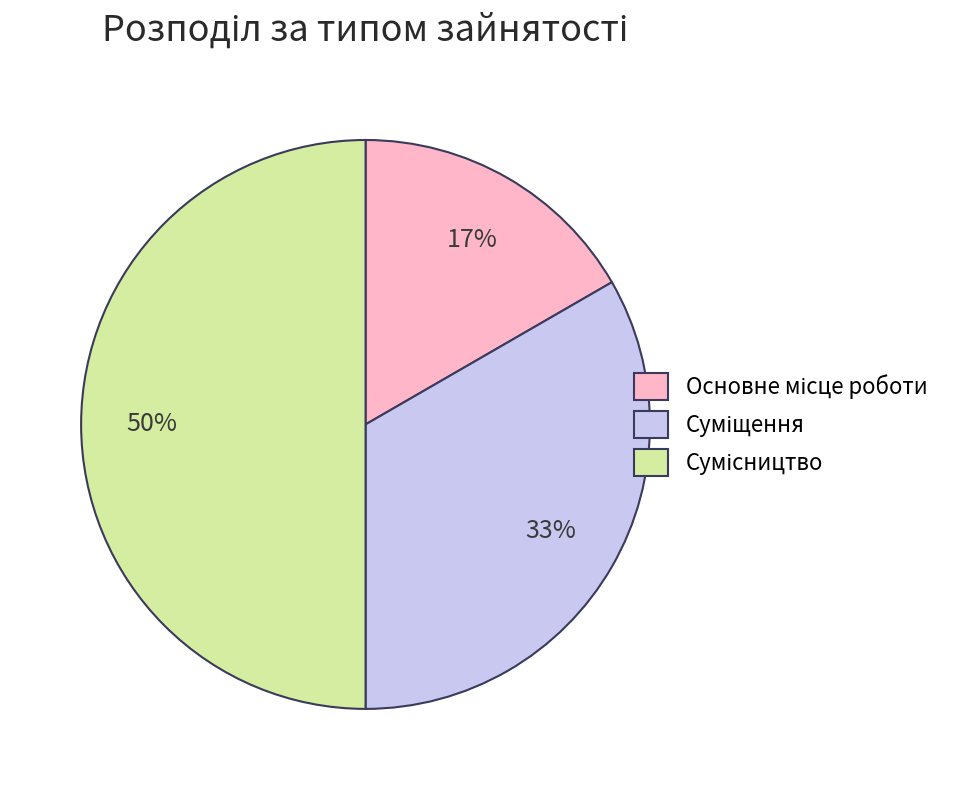

To the nearest percent, what is the difference between the largest and smallest slice percentages?

33%